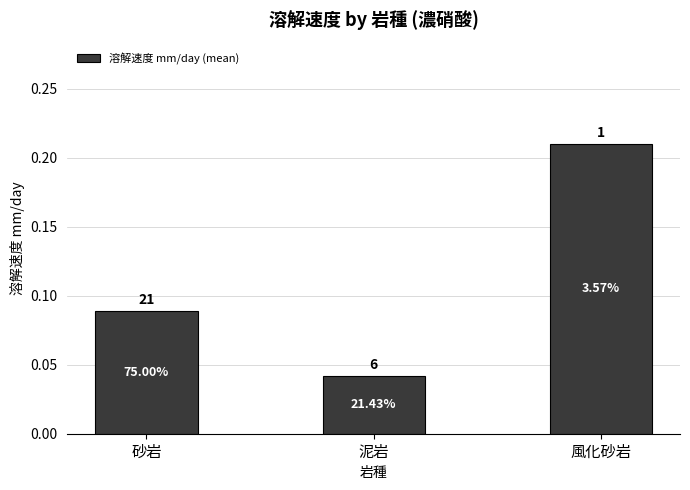

What is the sum of the values at 砂岩 and 風化砂岩?

0.3